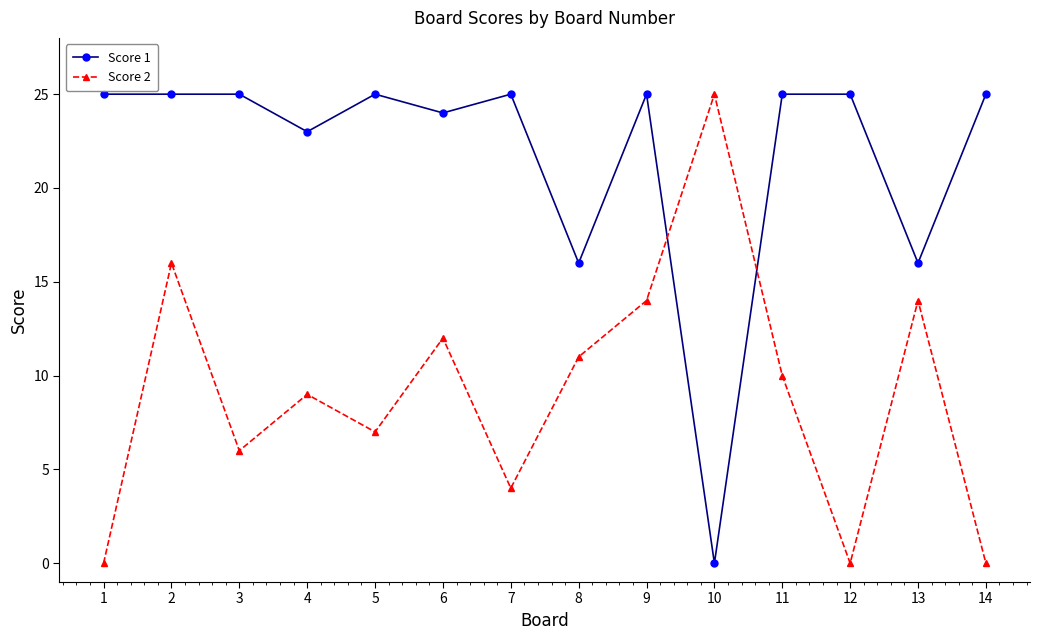

Which series has the largest total across all categories?

Score 1